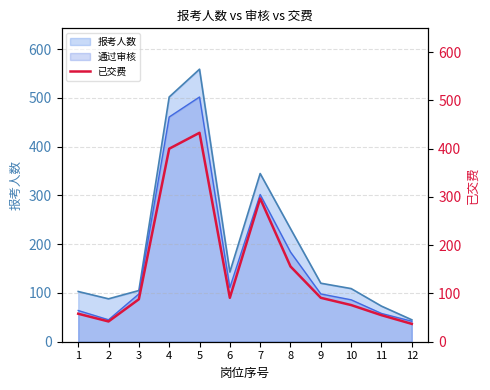

What is the maximum value for 报考人数?

559